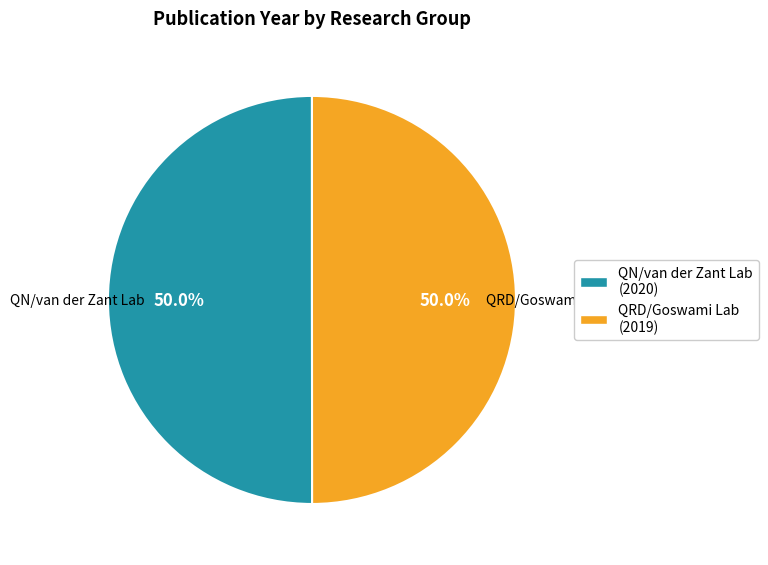

Is the sum of QRD/Goswami Lab (2019) and QN/van der Zant Lab (2020) greater than half?

Yes